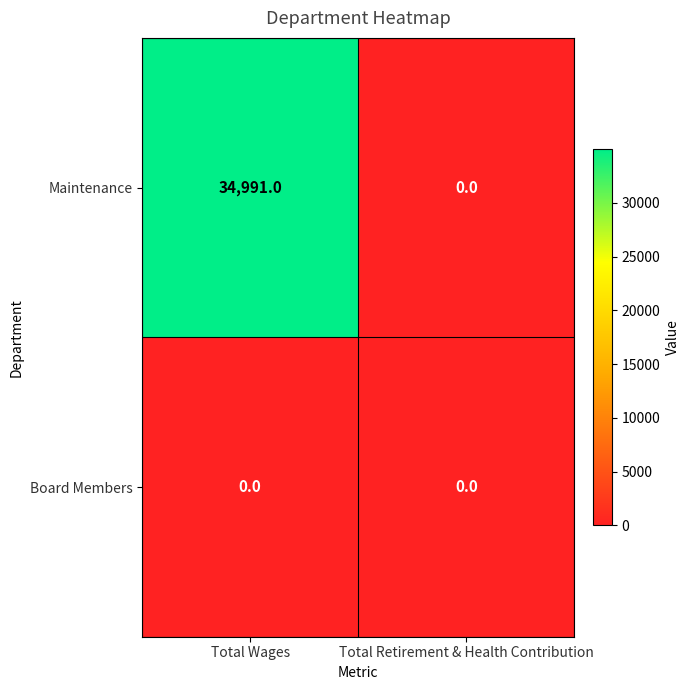

What is the difference between the Maintenance values at Total Retirement & Health Contribution and Total Wages?

34991